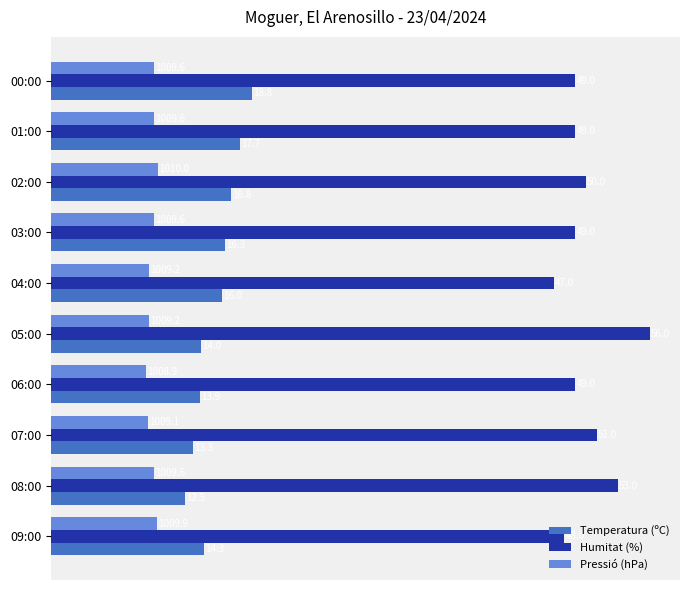

Which series has the widest spread of values?

Humitat (%)